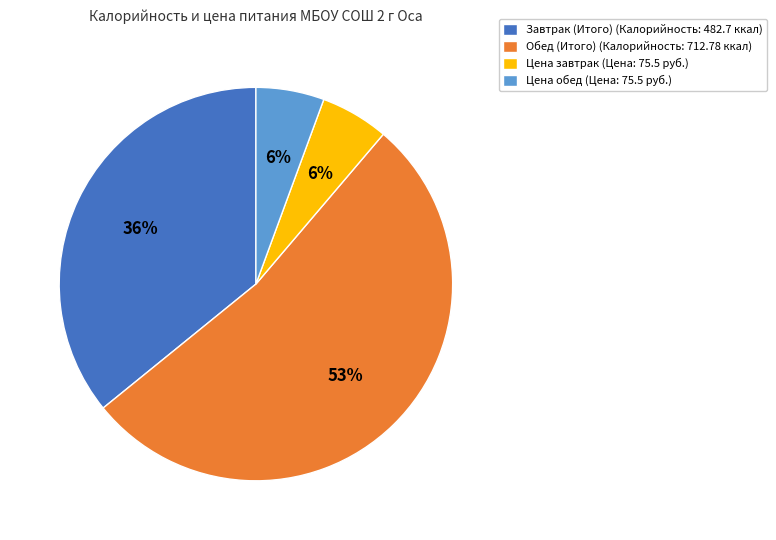

To the nearest percent, what is the difference between the Цена завтрак (Цена: 75.5 руб.) and Обед (Итого) (Калорийность: 712.78 ккал) slice percentages?

47%